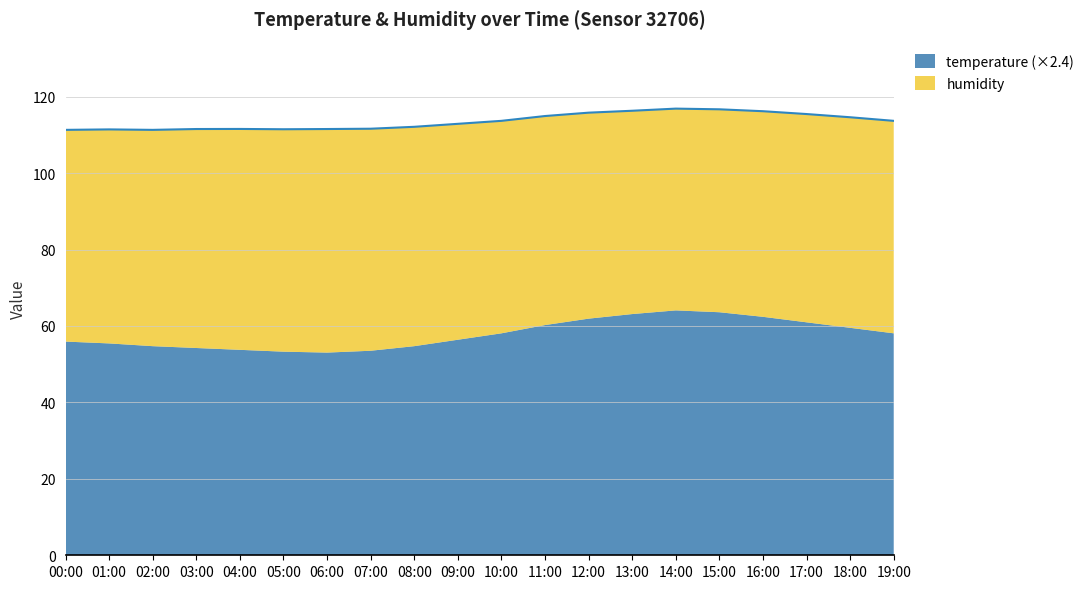

How many data points are less than 113?

10